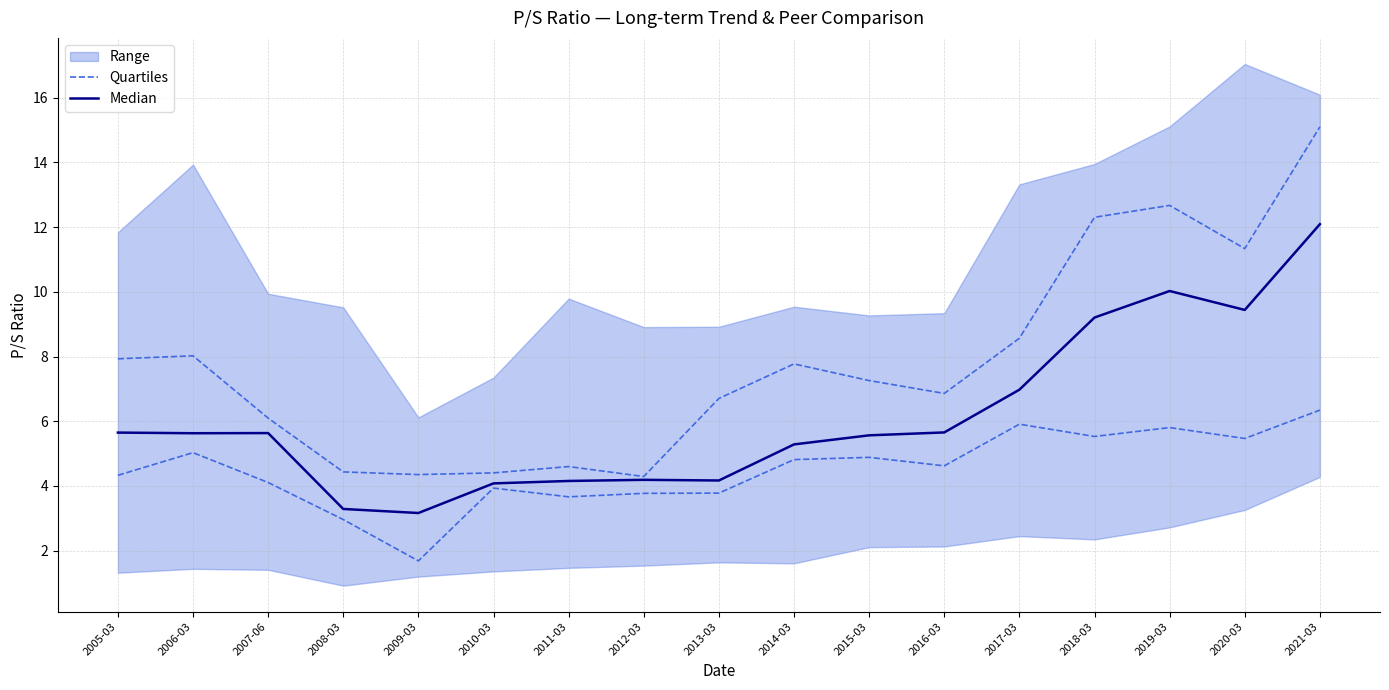

At which category does Median reach its first local valley?

2006-03